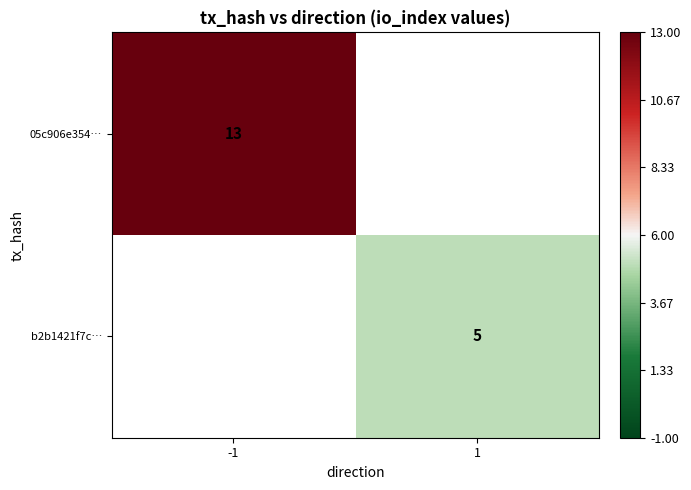

The value of b2b1421f7c… at 1 is 5. True or false?

True